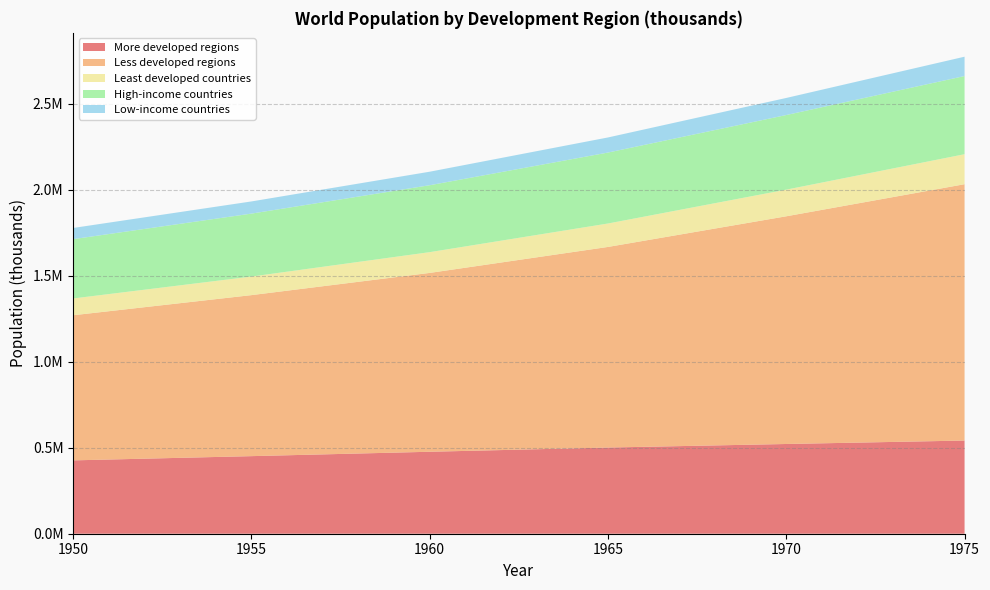

Reading left to right, extract all data points from this chart.

More developed regions: 1950=426461.9	1955=451045.9	1960=476531.4	1965=501038.6	1970=521714.6	1975=541743.9
Less developed regions: 1950=843791.3	1955=936164.7	1960=1039840.5	1965=1166384.1	1970=1323921.0	1975=1490391.8
Least developed countries: 1950=97591.2	1955=107926.2	1960=120748.1	1965=136267.5	1970=154936.8	1975=174438.5
High-income countries: 1950=344831.8	1955=366052.1	1960=389128.3	1965=412510.2	1970=433792.2	1975=454506.8
Low-income countries: 1950=65100.0	1955=70796.1	1960=78590.5	1965=87793.8	1970=99328.8	1975=112436.1